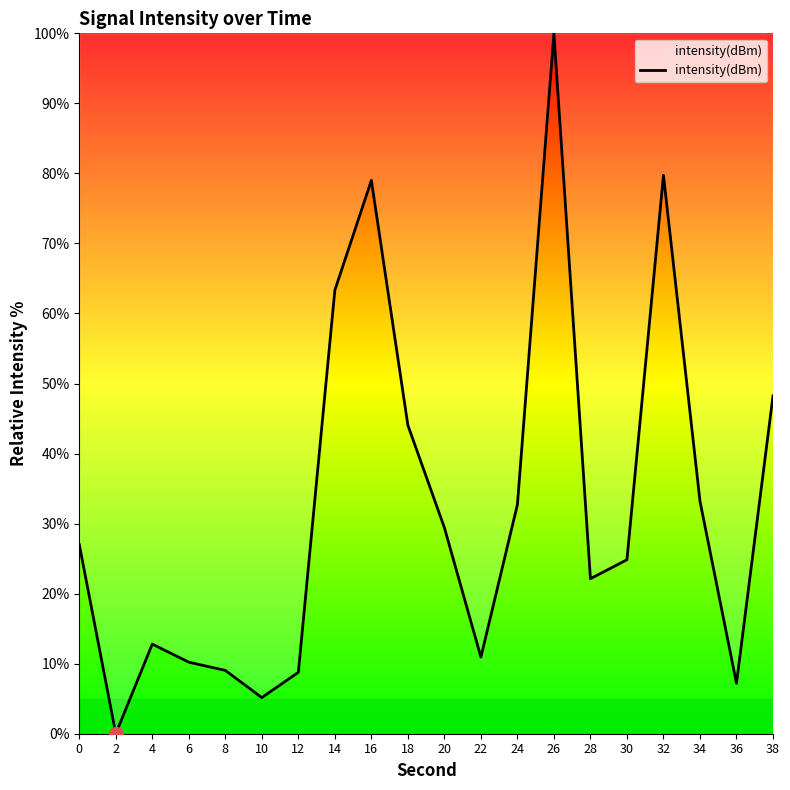

What is the difference between the values at 18 and 36?

36.8